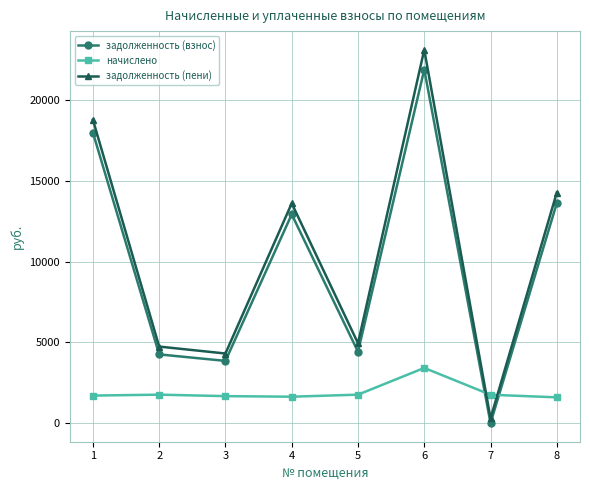

The value of начислено at 2 is 1758.8. True or false?

True